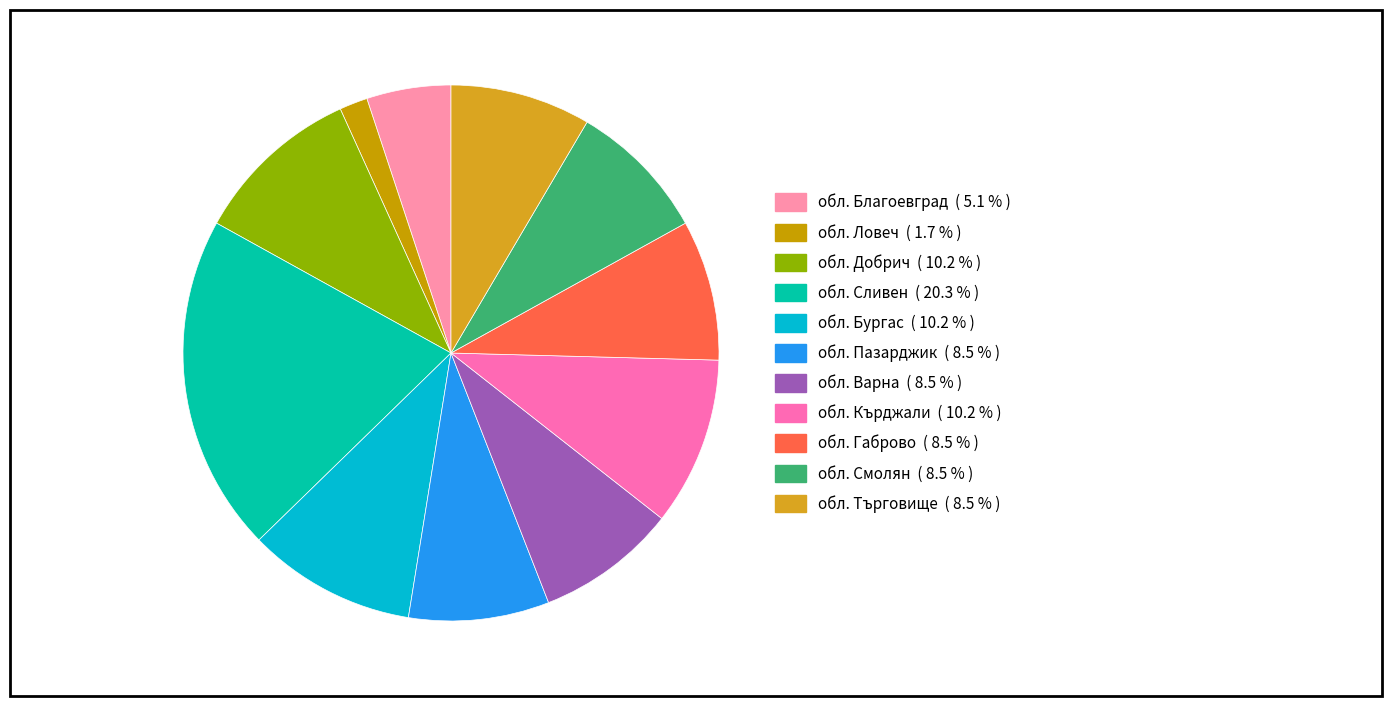

Does обл. Варна account for over 50% of the chart?

No